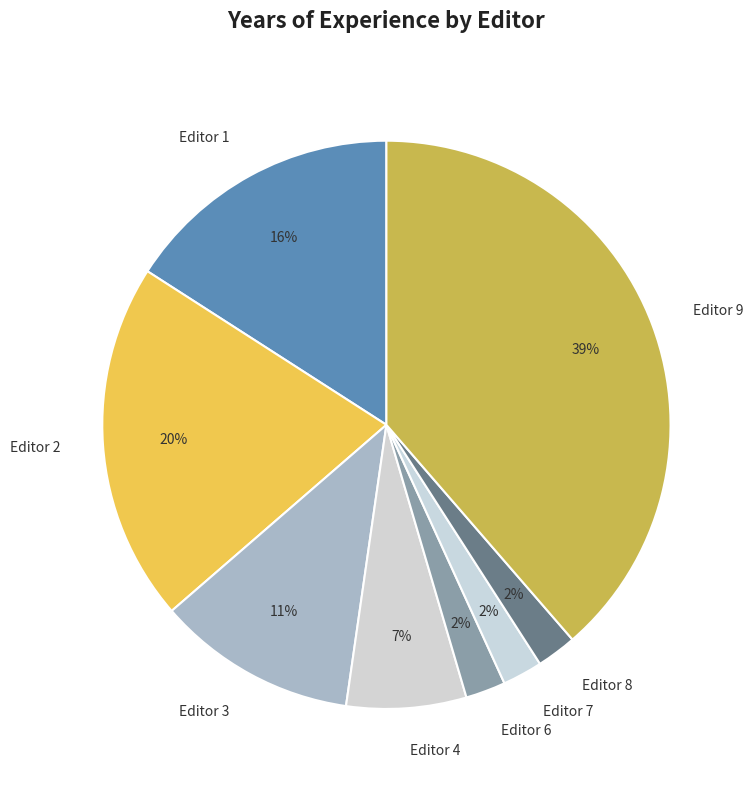

True or false: Editor 8 accounts for 2% of the total.

True